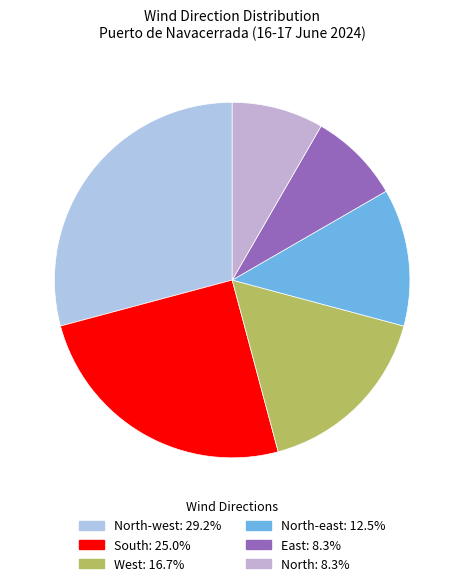

How many segments does this pie chart have?

6